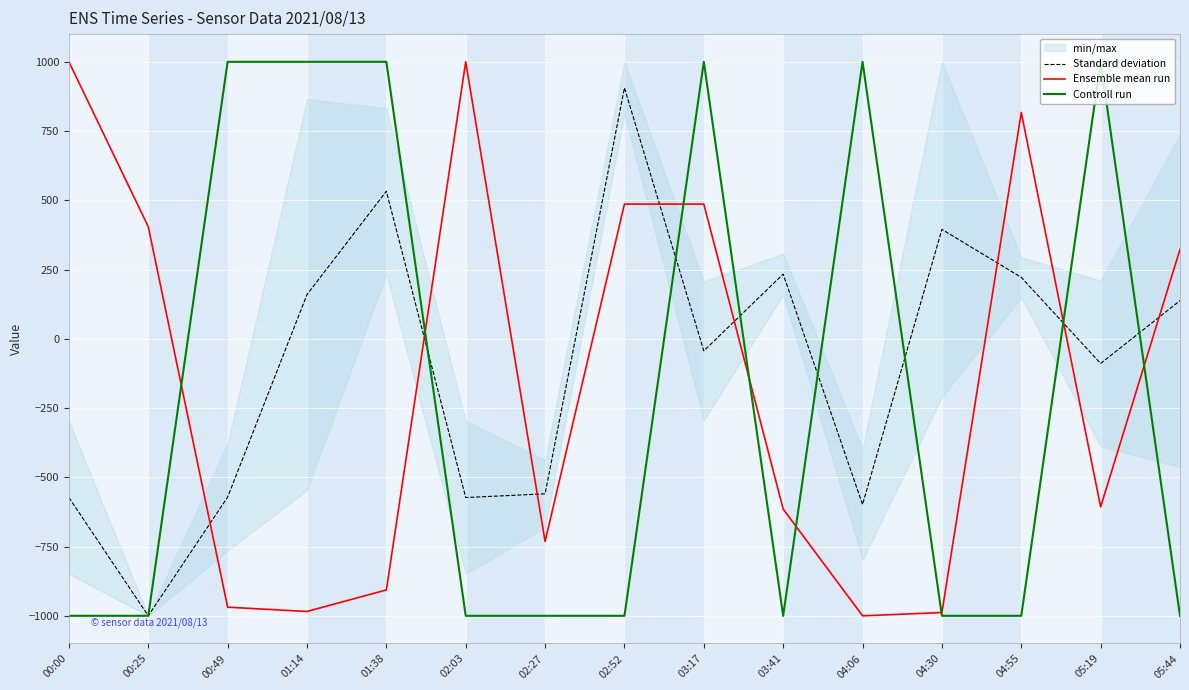

What is the label of the 12th point from the left?

04:30